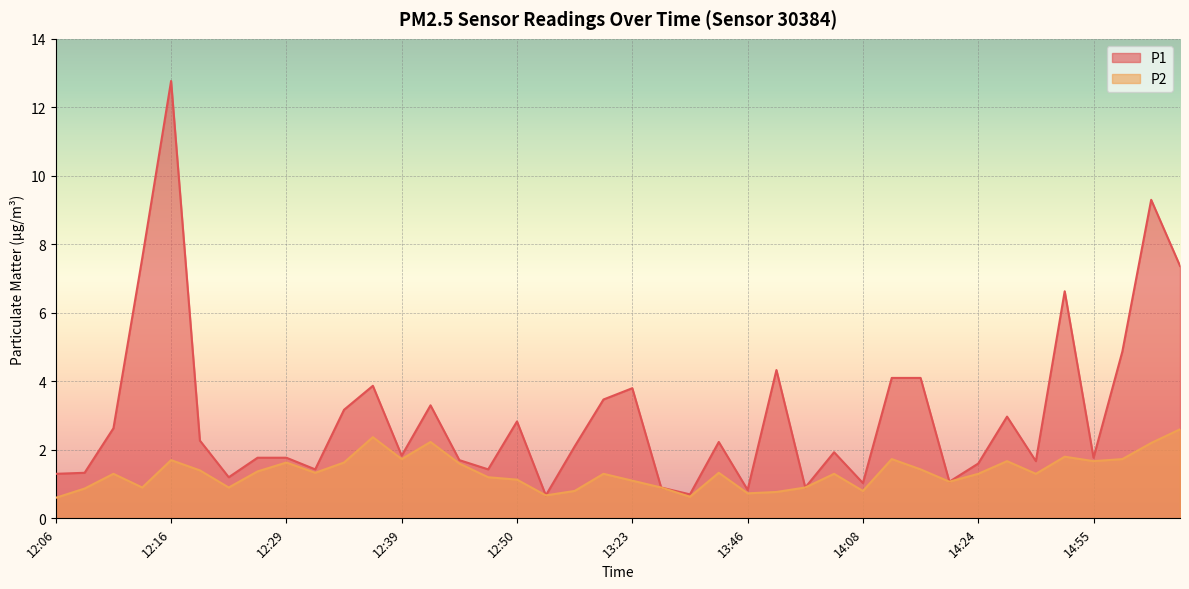

True or false: P1 has more than 1 interior local peaks.

True